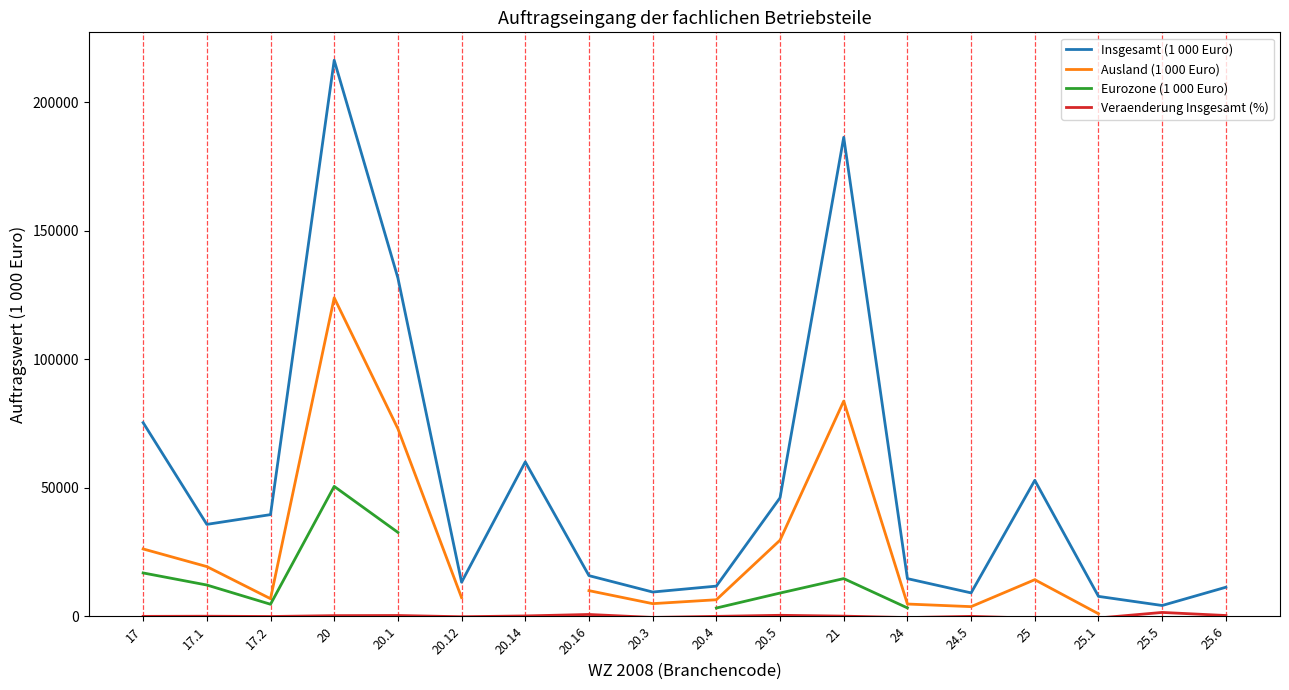

The Ausland (1 000 Euro) series shows 4790.0 at 24. True or false?

True